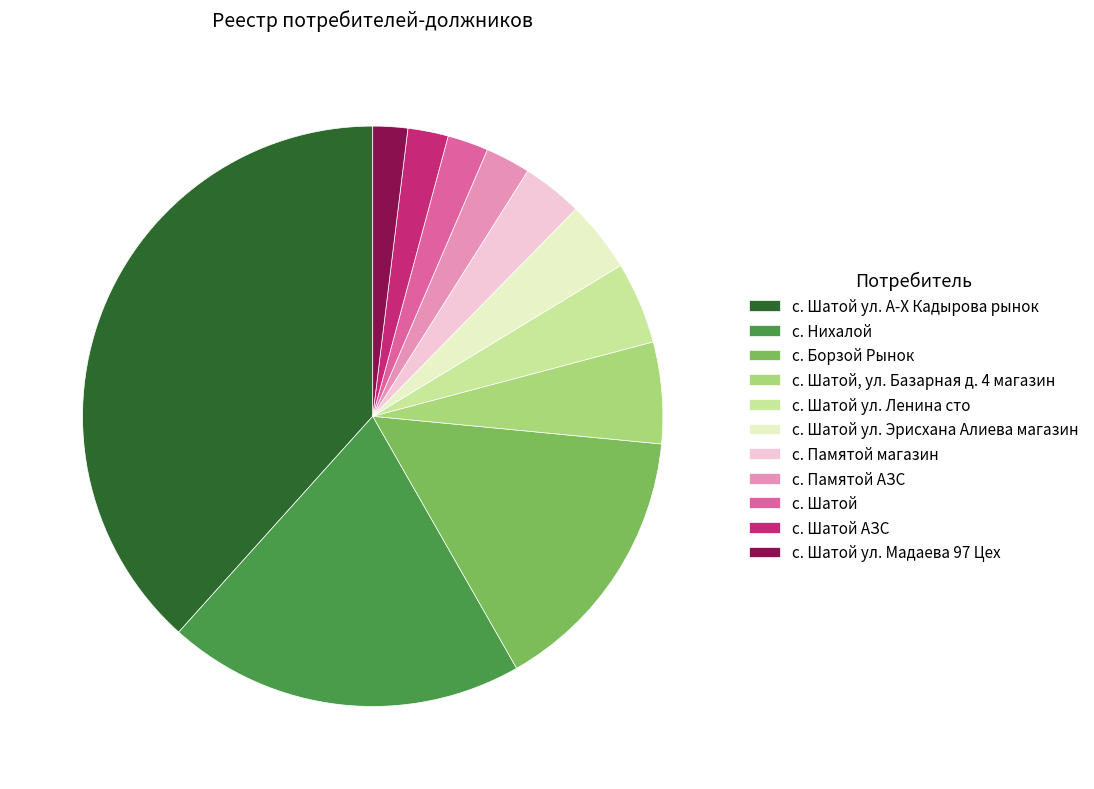

True or false: с. Нихалой accounts for 20% of the total.

True